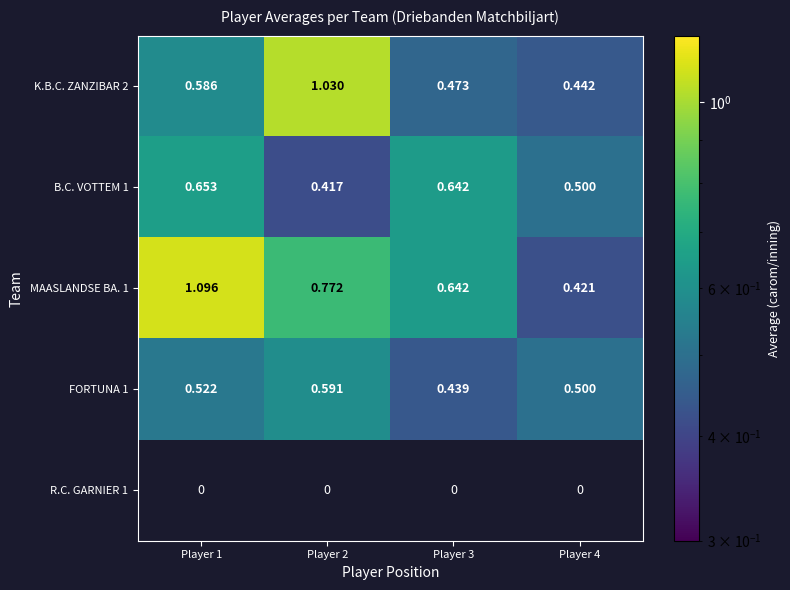

The value of K.B.C. ZANZIBAR 2 at Player 1 is 0.2. True or false?

False